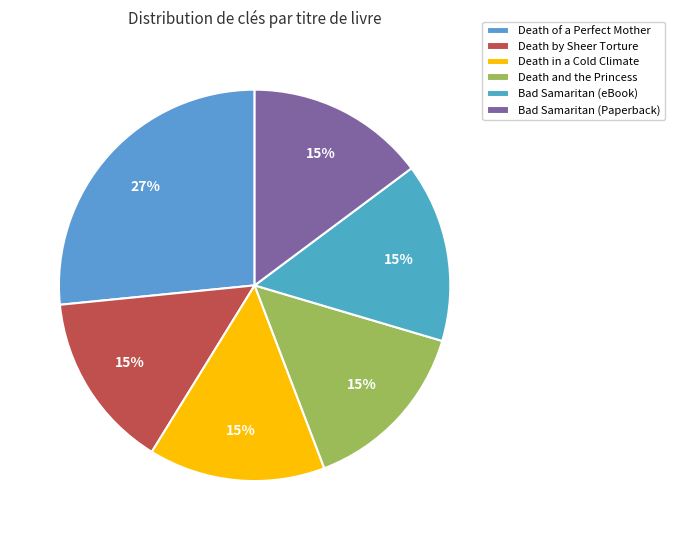

Count the number of slices in the pie.

6